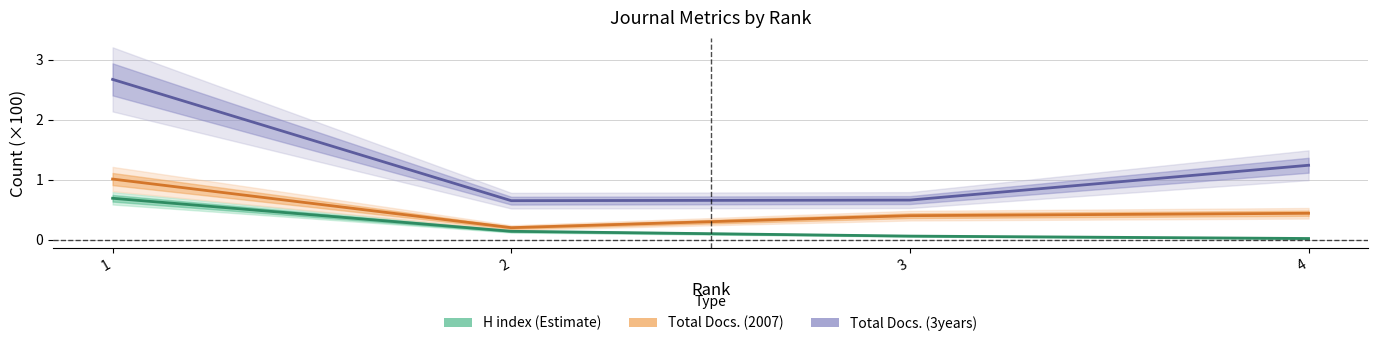

Which label corresponds to the smallest value in the chart?

4